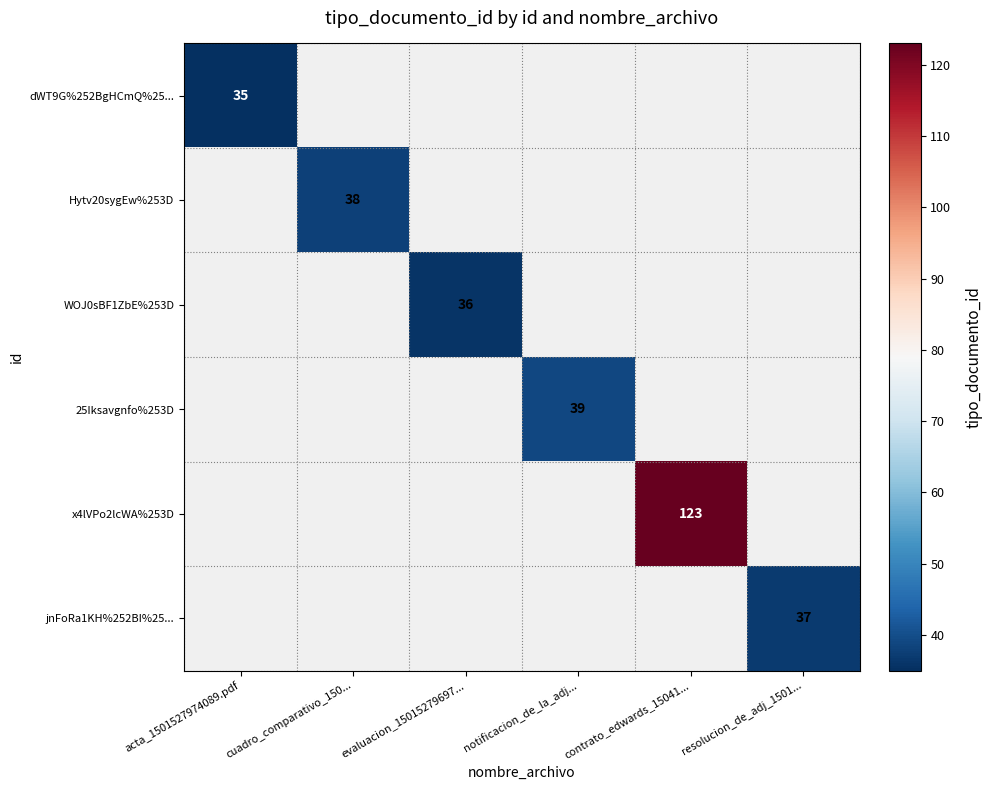

Is it true that x4lVPo2lcWA%253D equals 123 at contrato_edwards_15041...?

True